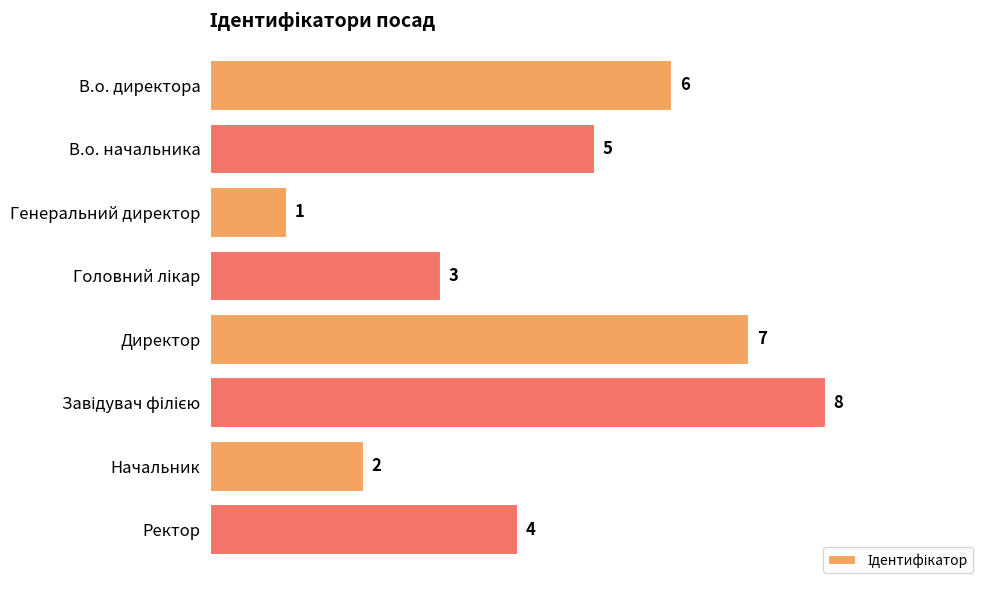

Reading top to bottom, what are all the values shown in this chart?

6	5	1	3	7	8	2	4